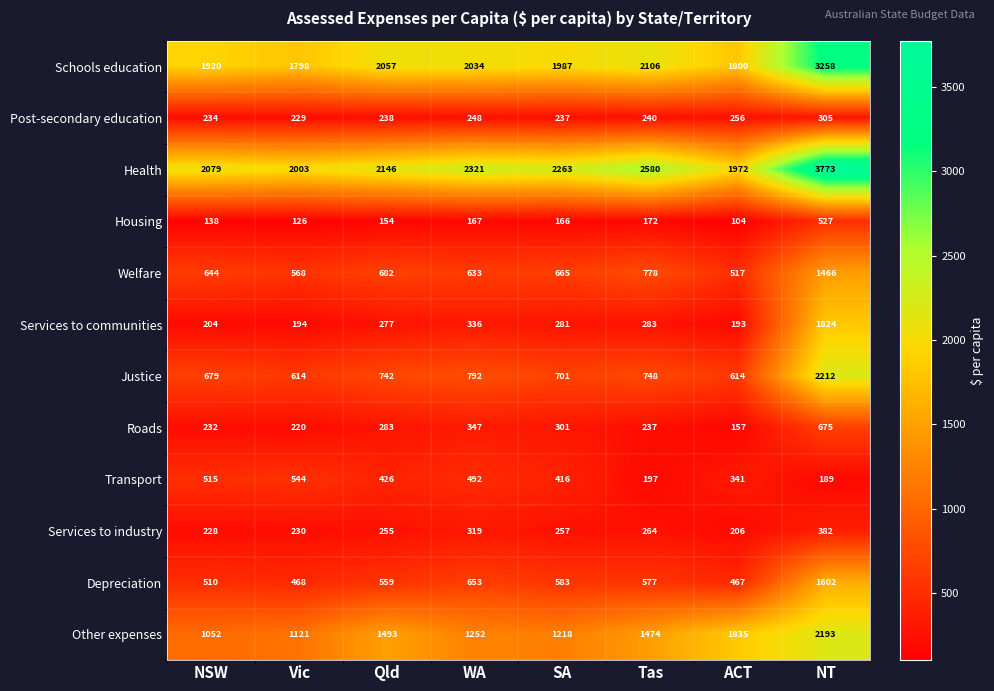

What is the smallest value displayed?

104